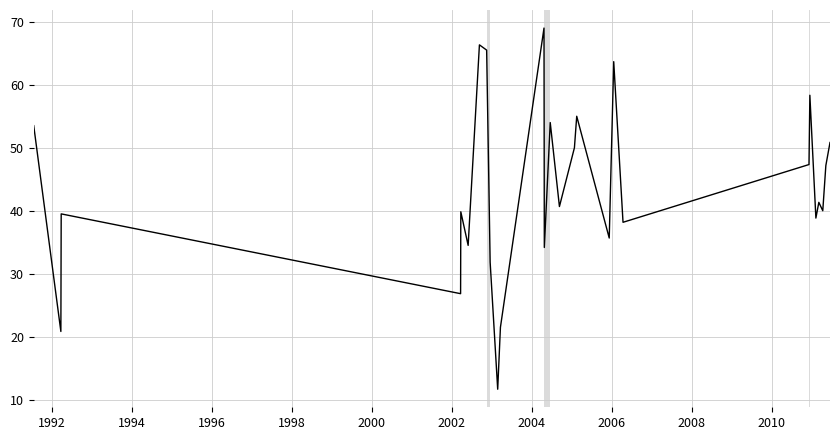

What is the difference between the maximum and minimum values?

57.3